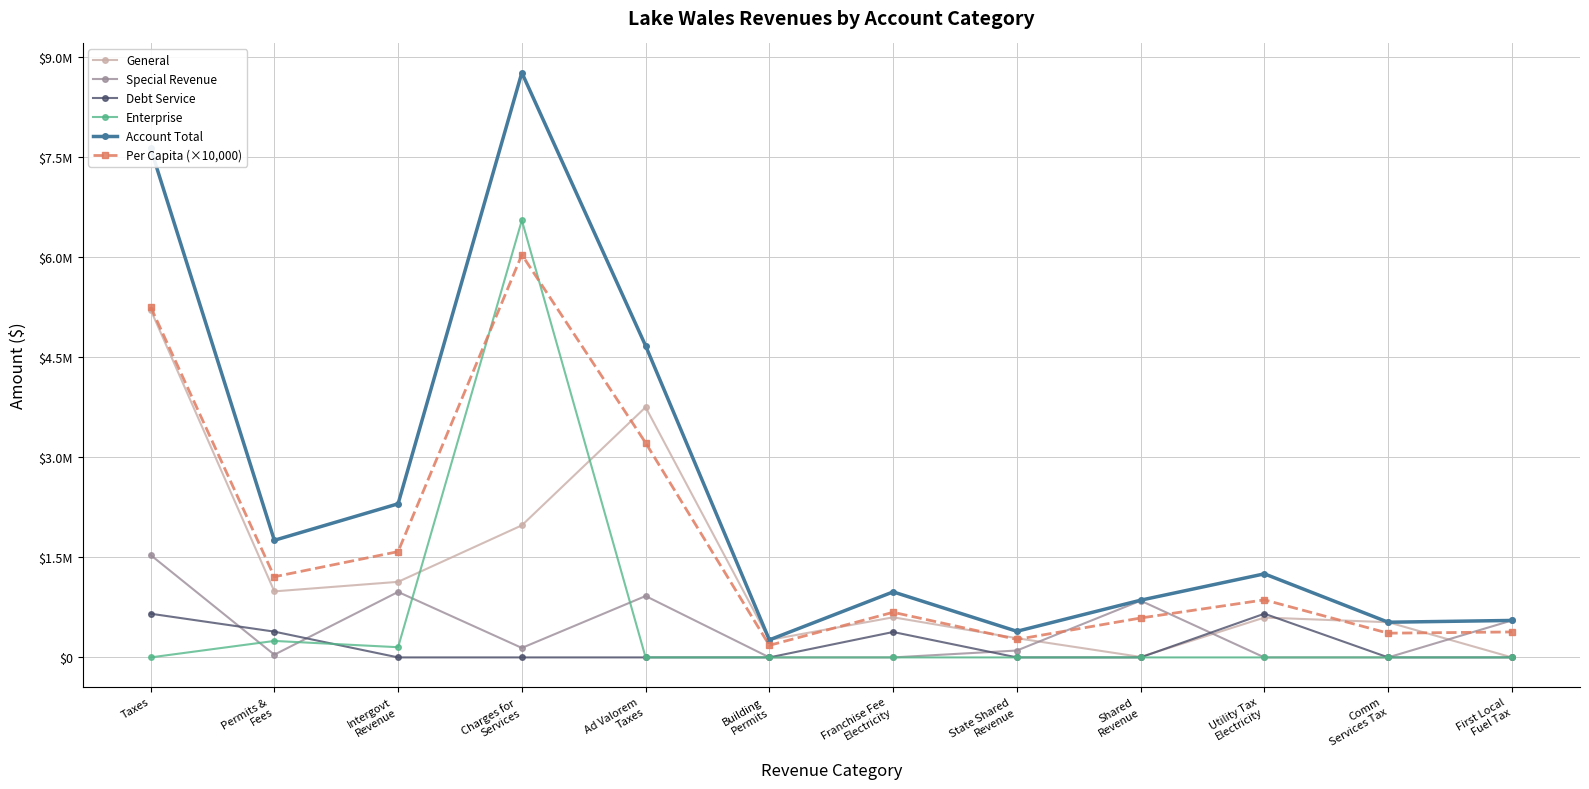

In Debt Service, how many points are higher than both neighbors (excluding endpoints)?

2